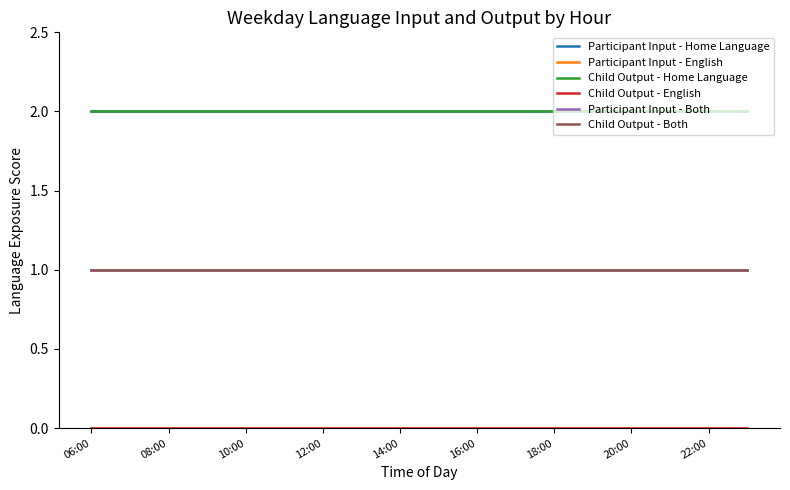

Does the chart display data point markers on the line(s)?

No